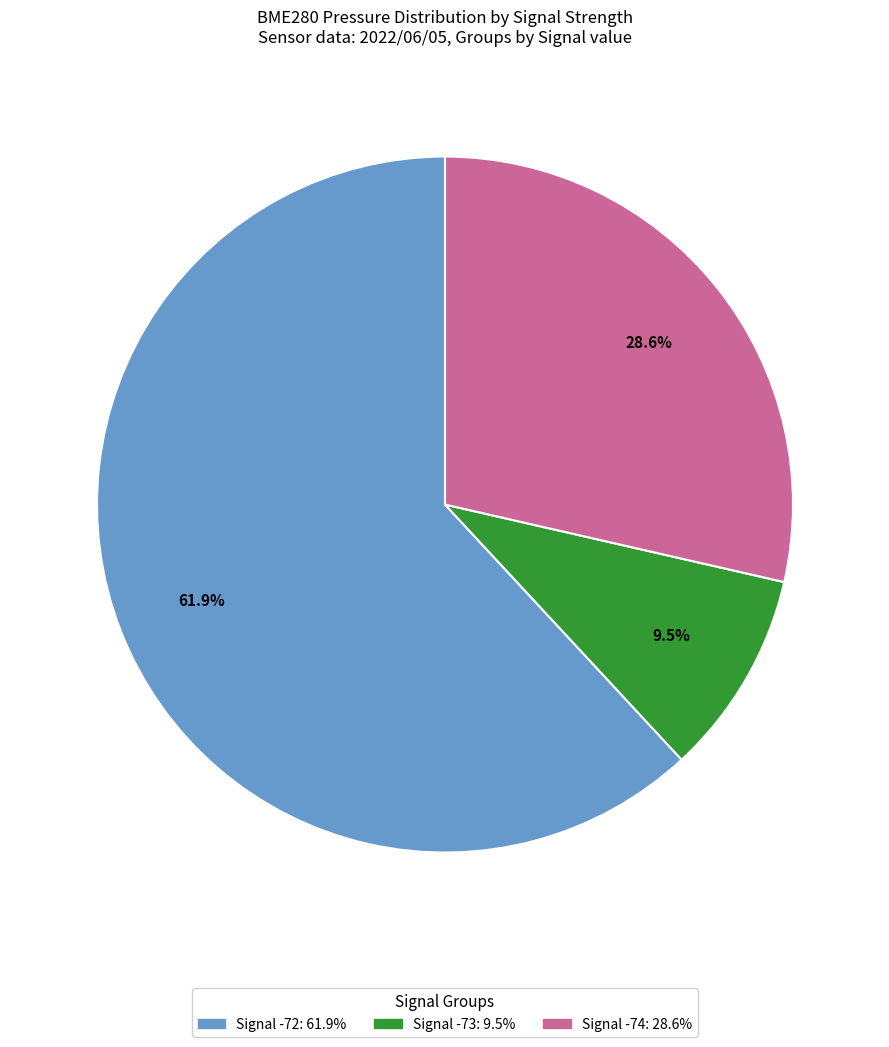

Is there any slice that represents more than half of the pie?

Yes